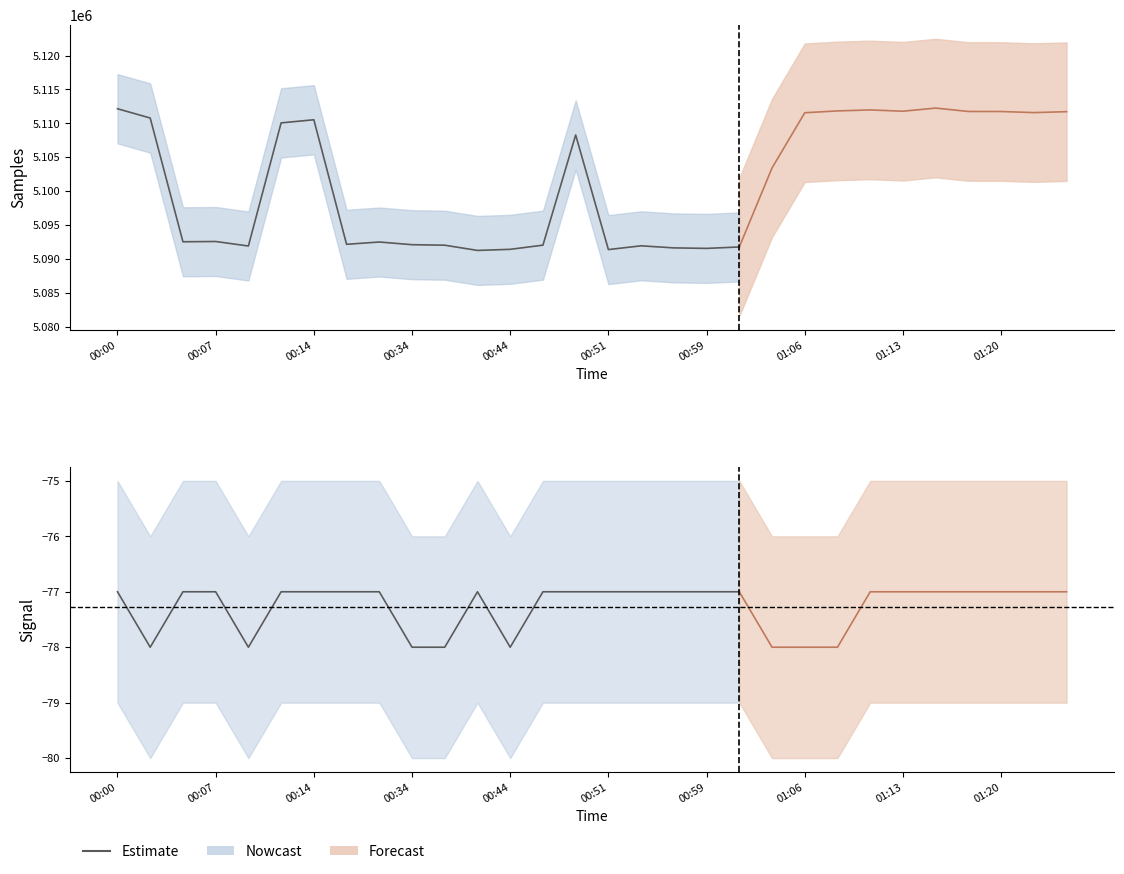

Reading left to right, list all the values displayed in this chart.

-77	-78	-77	-77	-78	-77	-77	-77	-77	-78	-78	-77	-78	-77	-77	-77	-77	-77	-77	-77